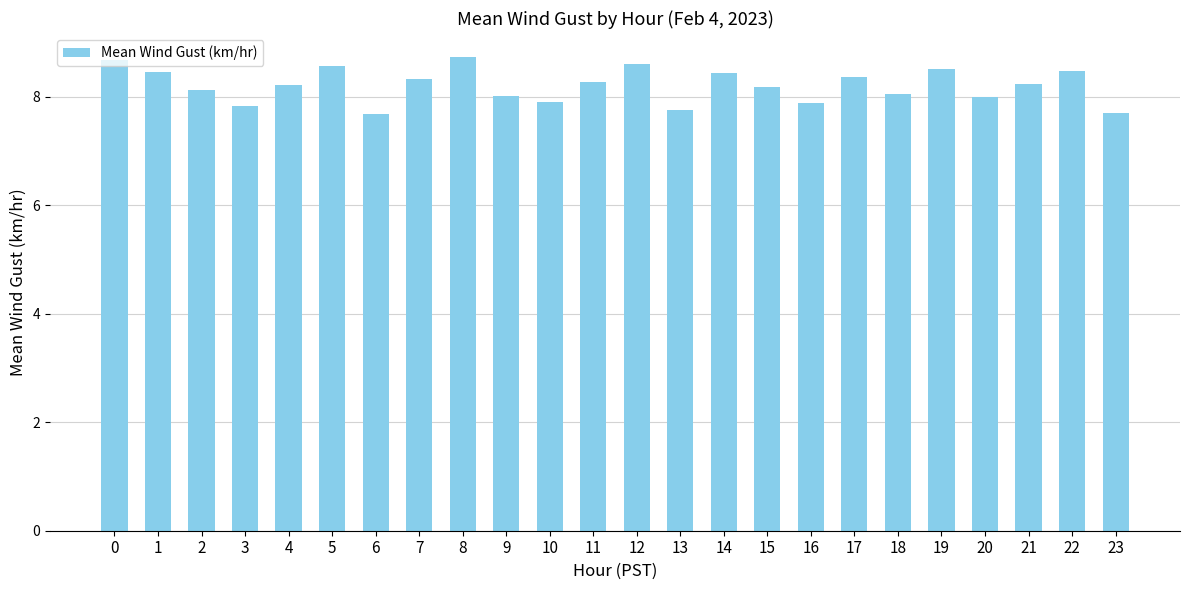

Are the bars horizontal?

No